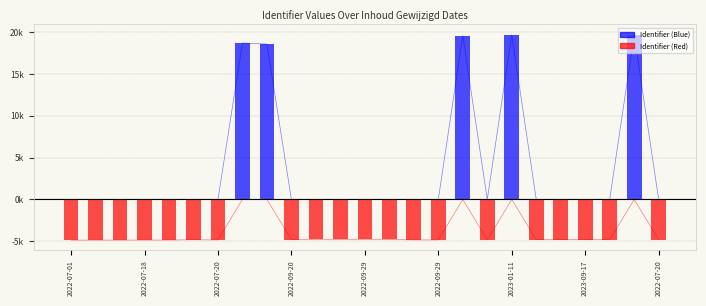

What is the label of the 9th bar from the left?

2022-07-20